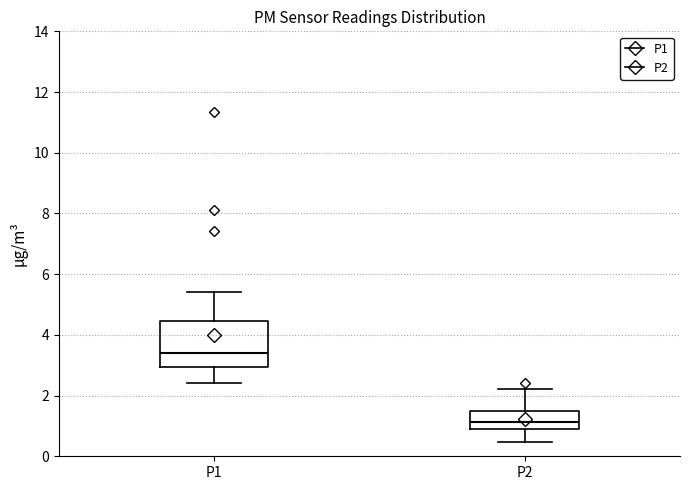

Where is the upper edge of the box for P2 on the y-axis? The values are not printed on the chart, so give them approximately, as read against the axis.

1.4